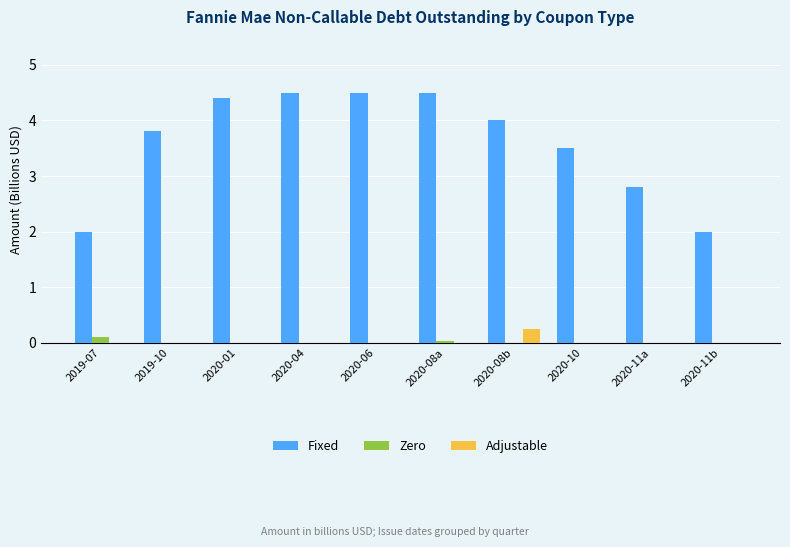

Where is Fixed nearest to the value 3?

2020-11a